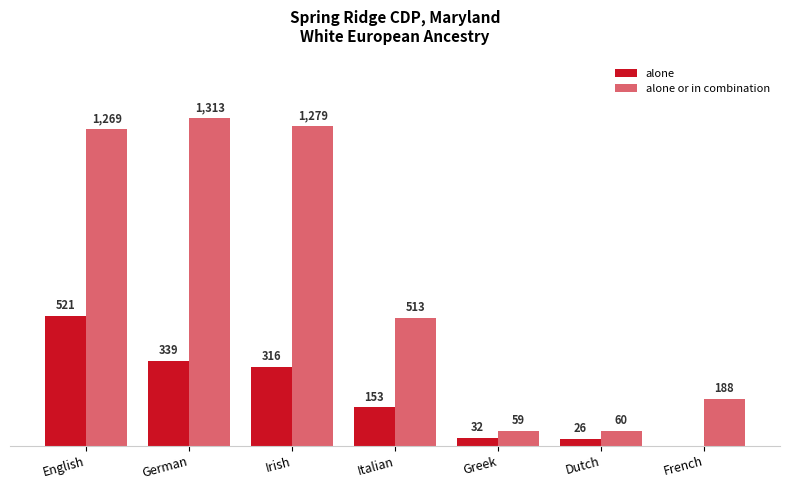

What is the label of the 6th bar from the left?

Dutch